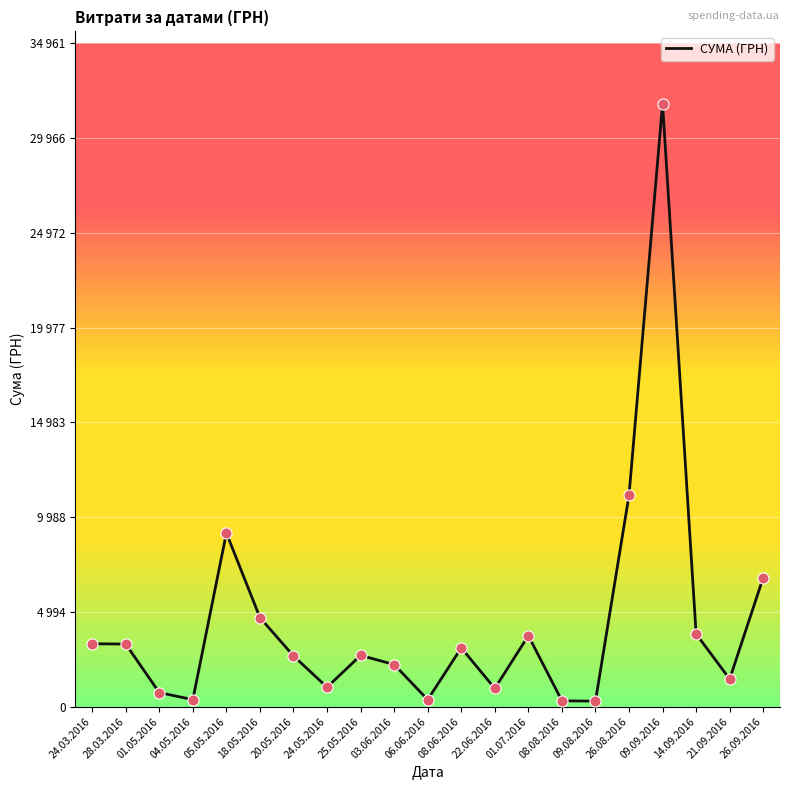

What is the change in value from 25.05.2016 to 26.08.2016?

+8441.9